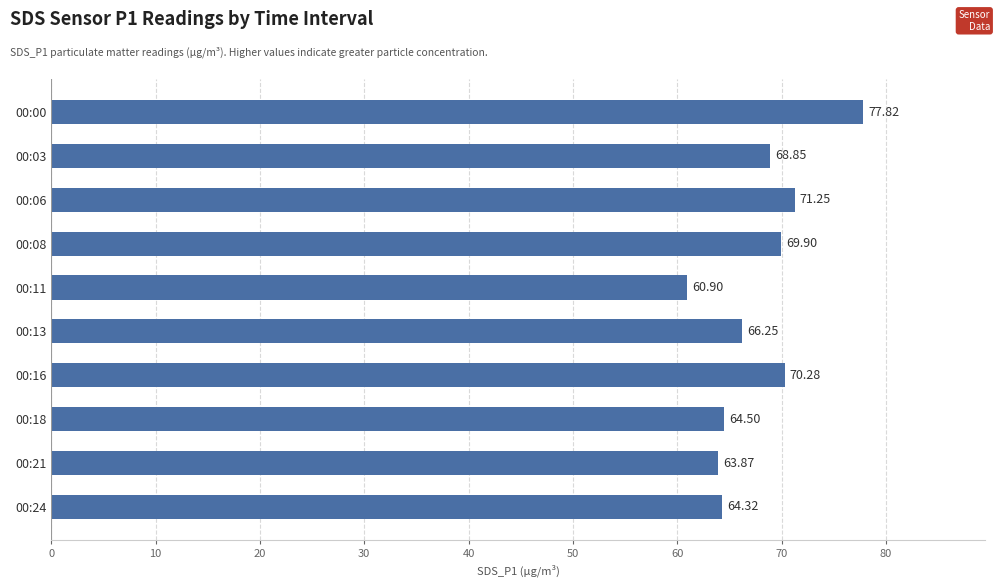

How many series are shown in this chart?

1